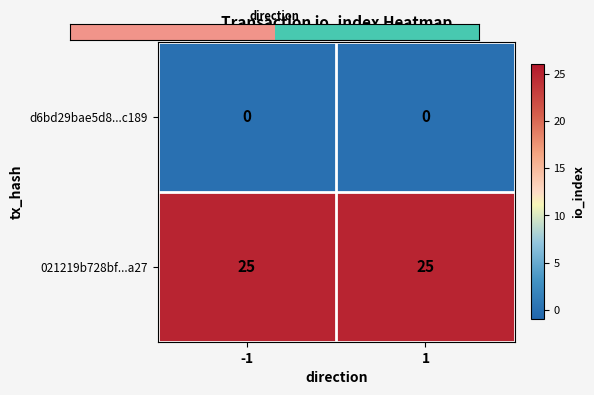

The value of 021219b728bf...a27 at 1 is 25. True or false?

True